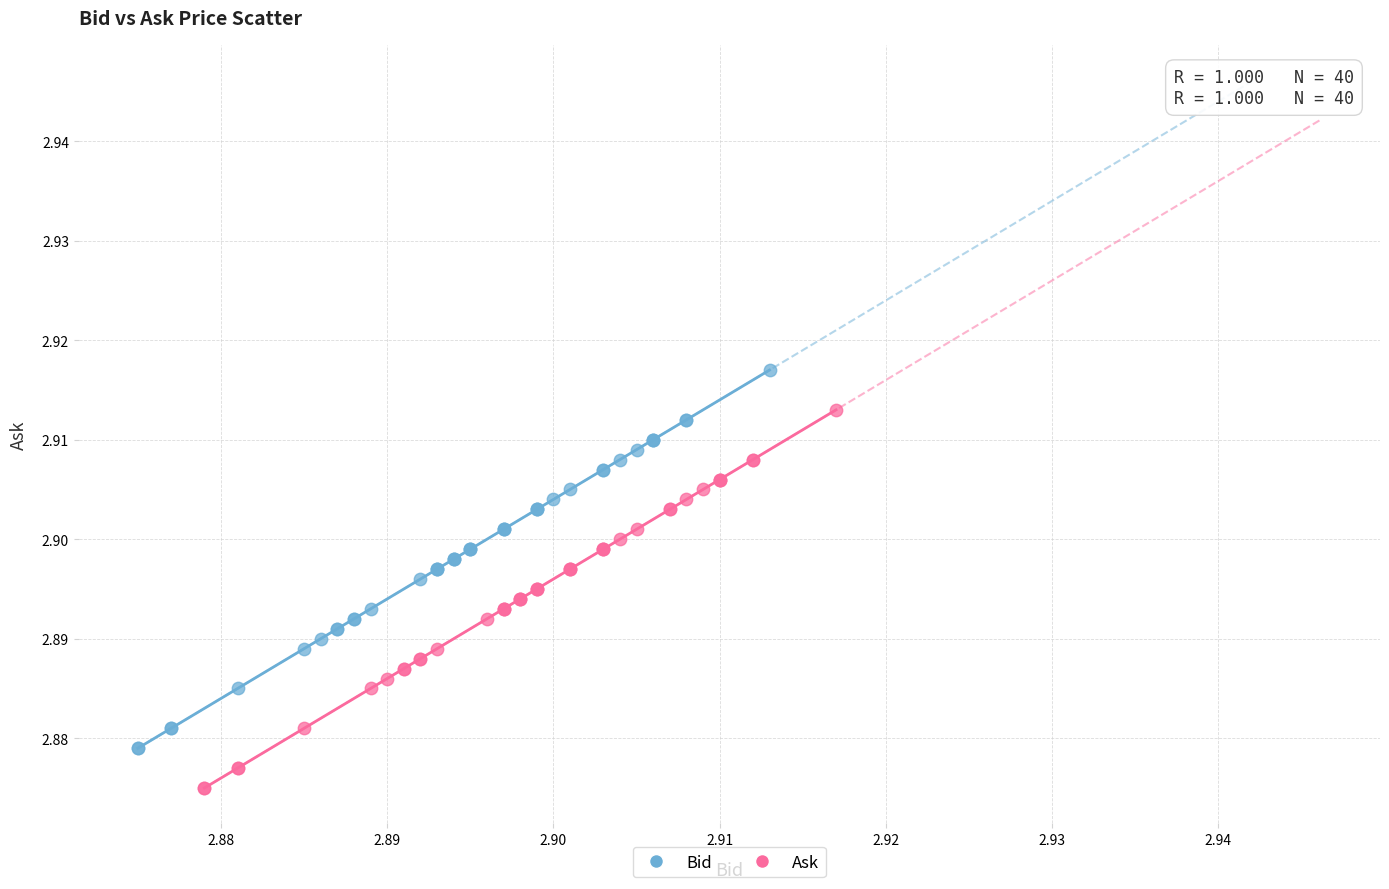

What are all the series names shown in the legend?

Bid, Ask